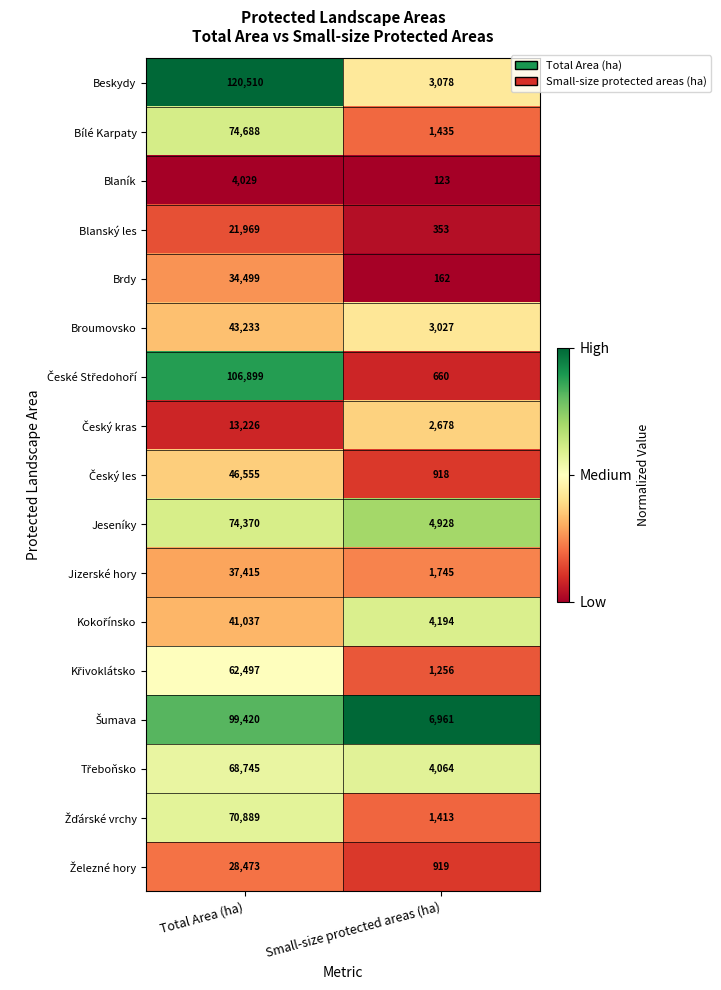

What value does the Broumovsko series have at Small-size protected areas (ha), to the nearest 10?

3030